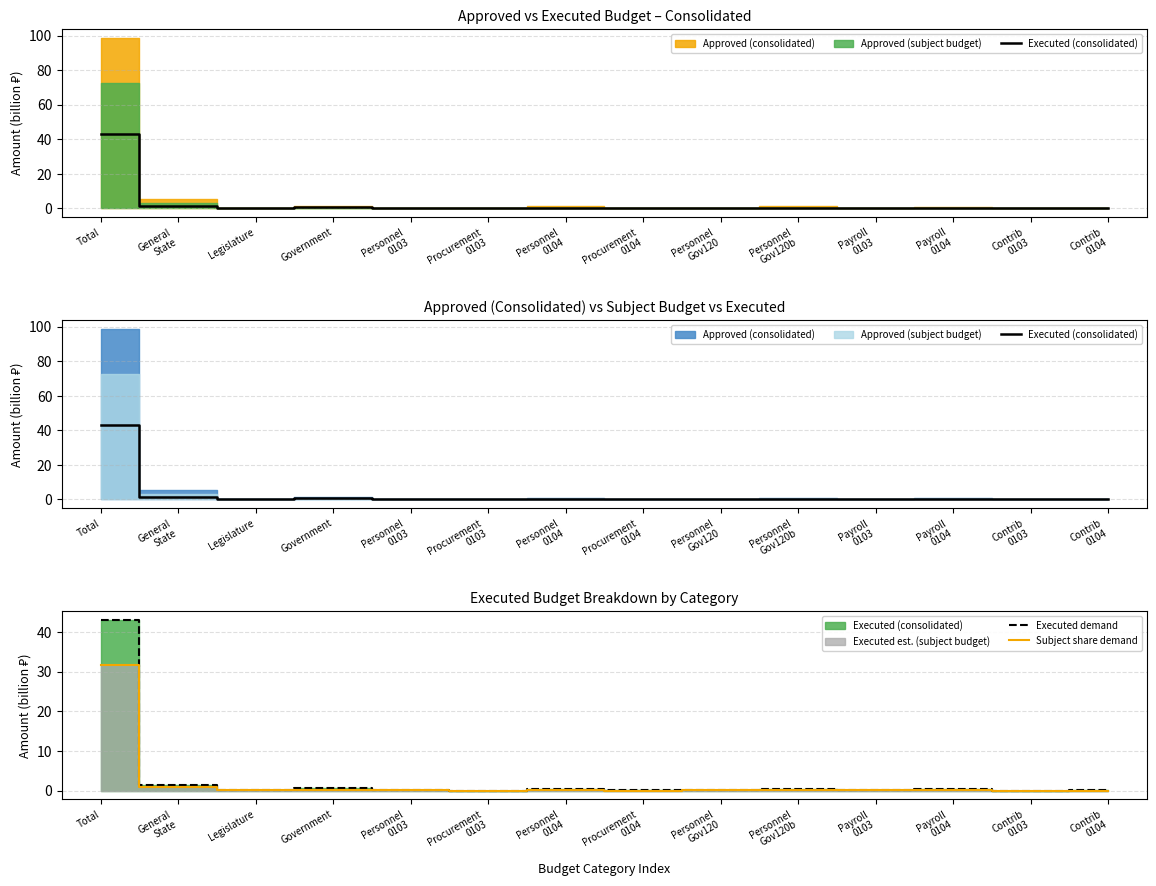

Which label corresponds to the smallest value in the chart?

Procurement
0103